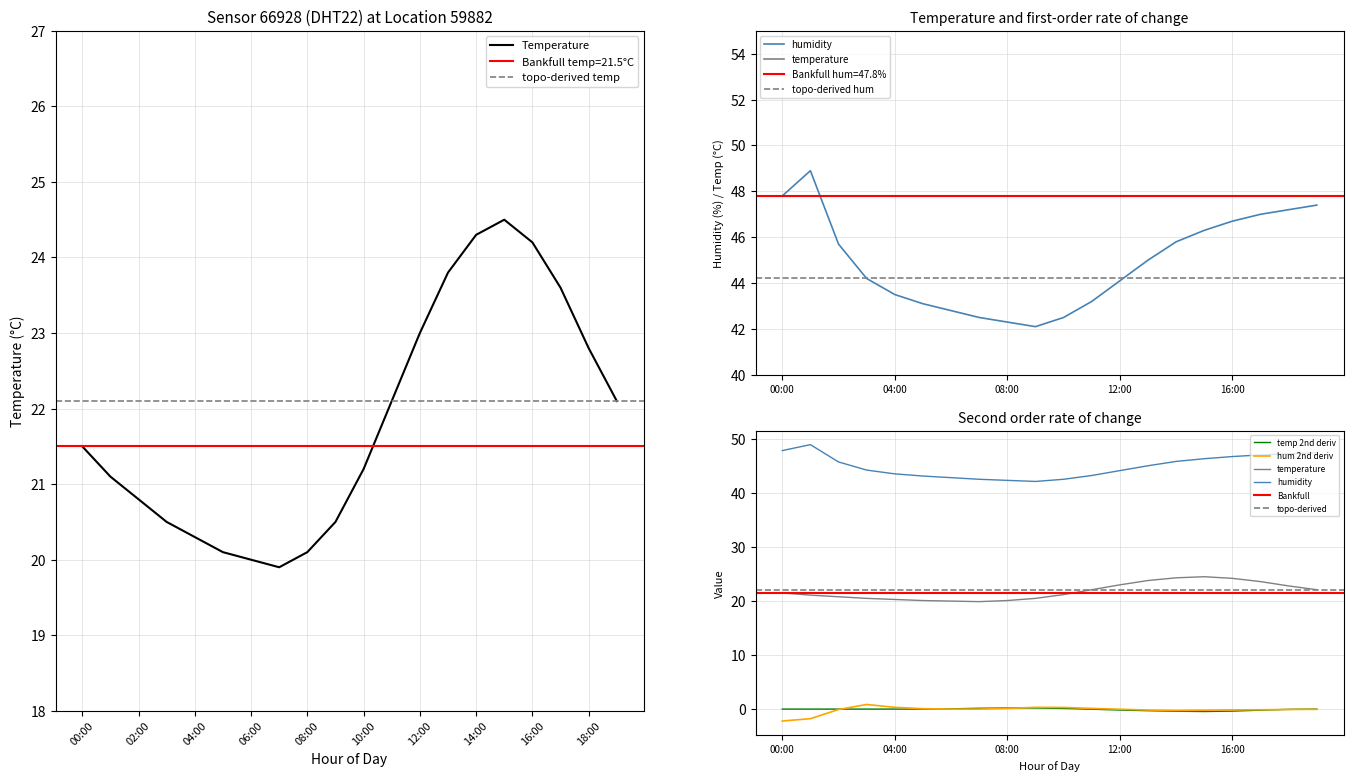

What is the label of the 17th point from the right?

03:00